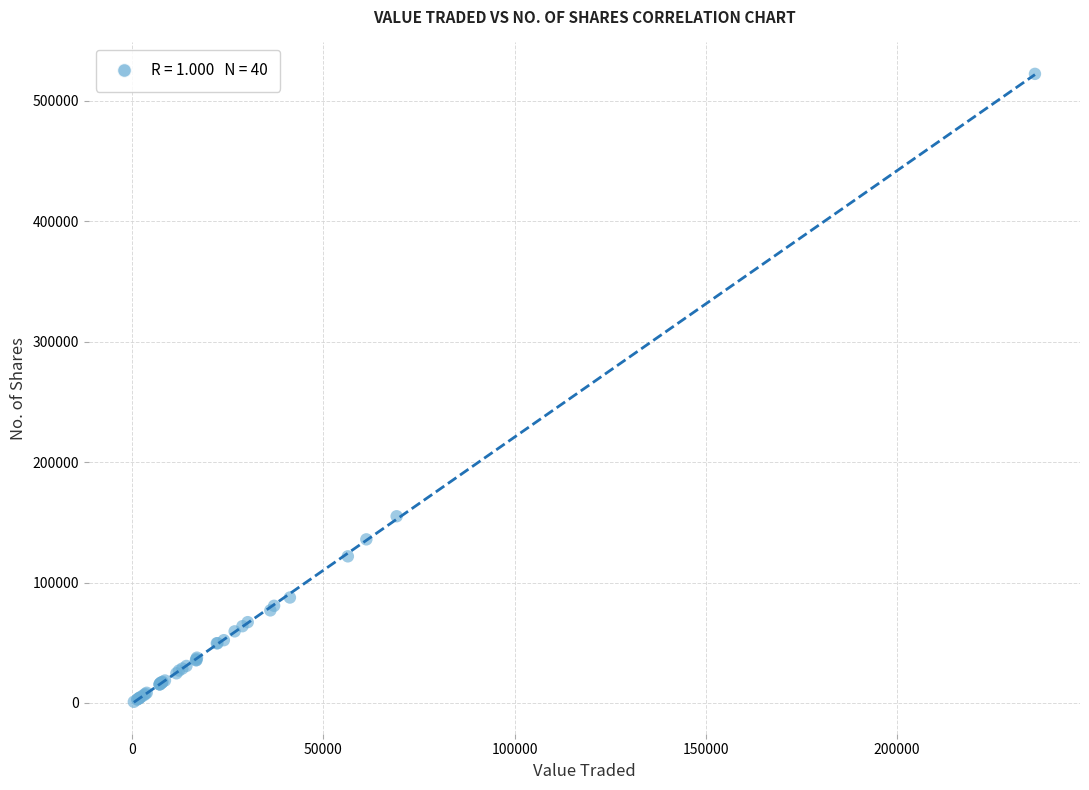

What Y value in the scatter plot is closest to 261752?

155096